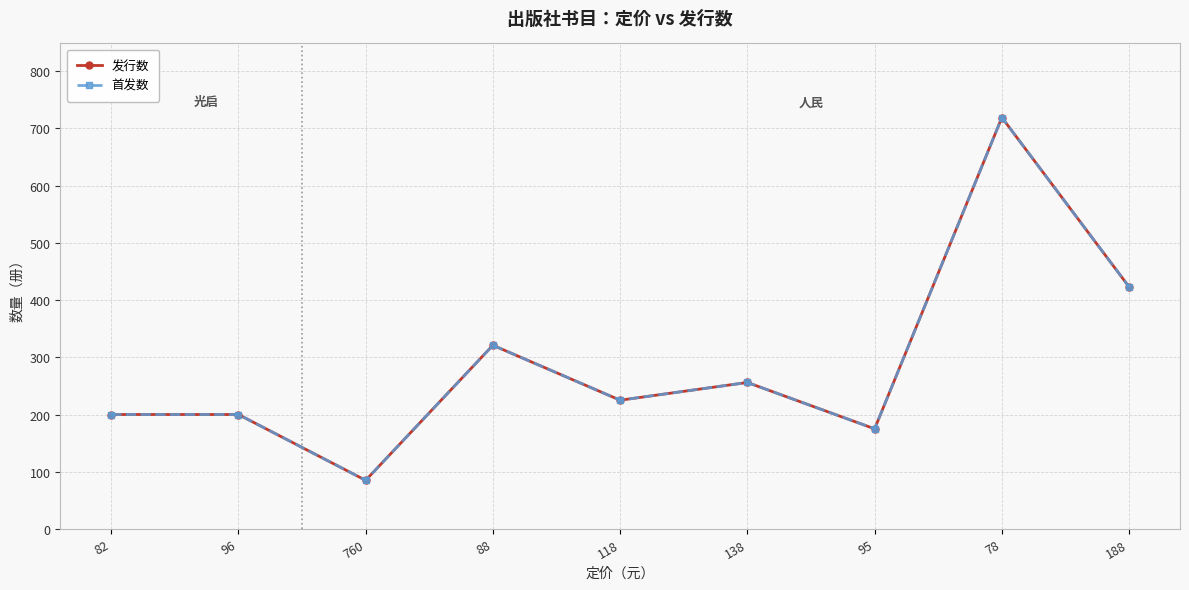

Is it true that 发行数 equals 225 at 118?

True